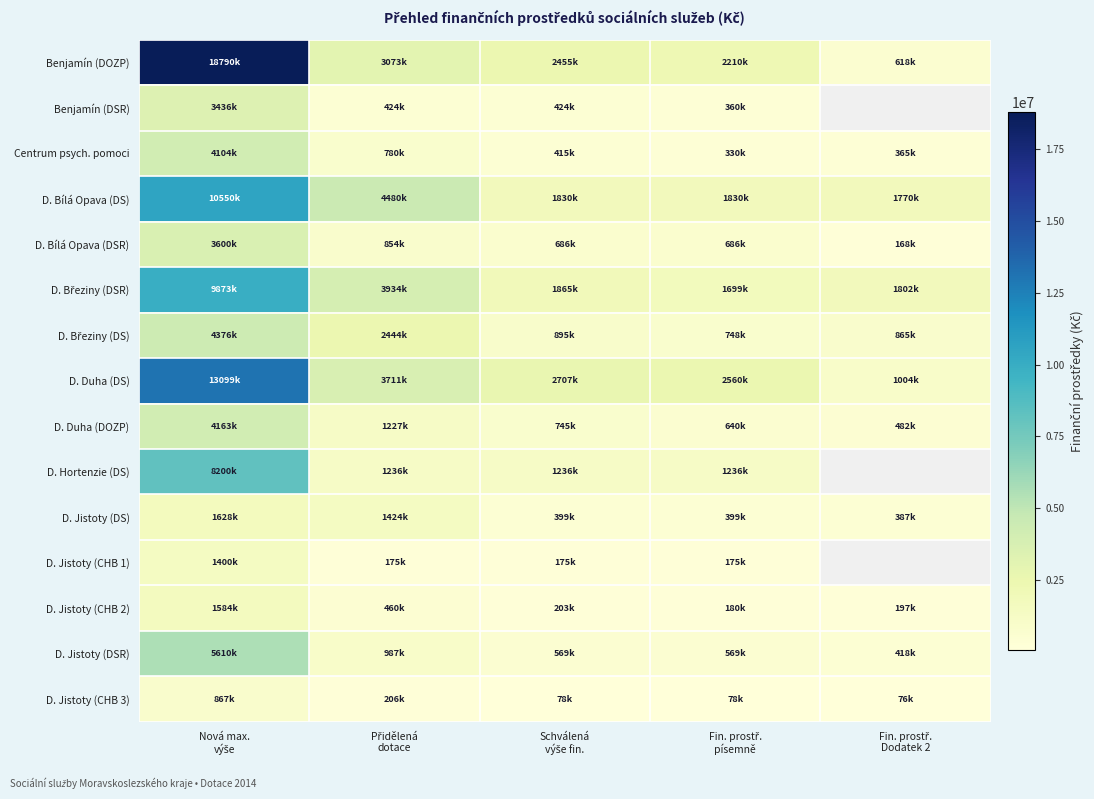

At which label does D. Bílá Opava (DS) first exceed 1830000?

Nová max. výše